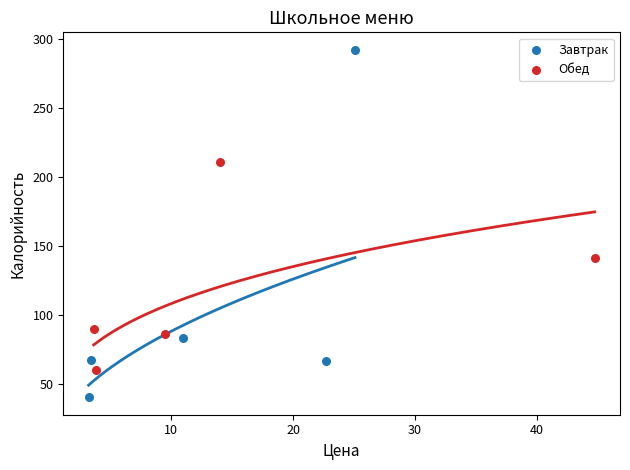

Which series has the widest spread of Y values?

Завтрак